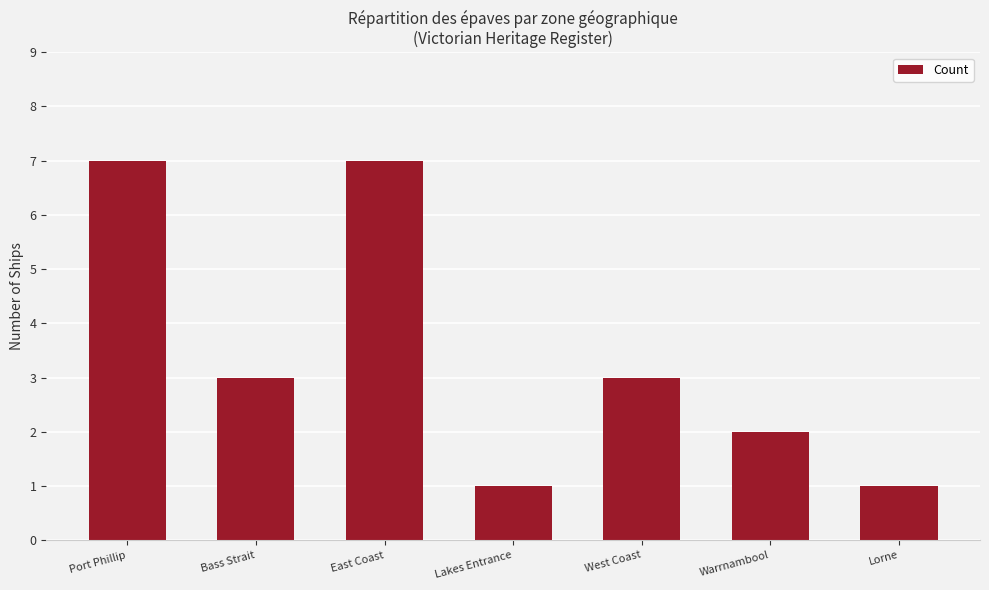

What is the difference between the values at Warrnambool and Lorne?

1